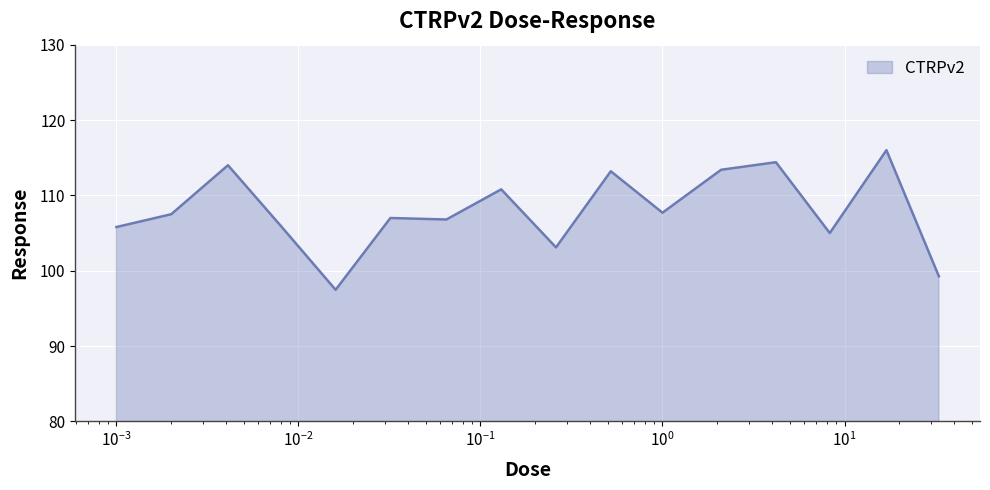

What is the greatest value displayed?

116.0